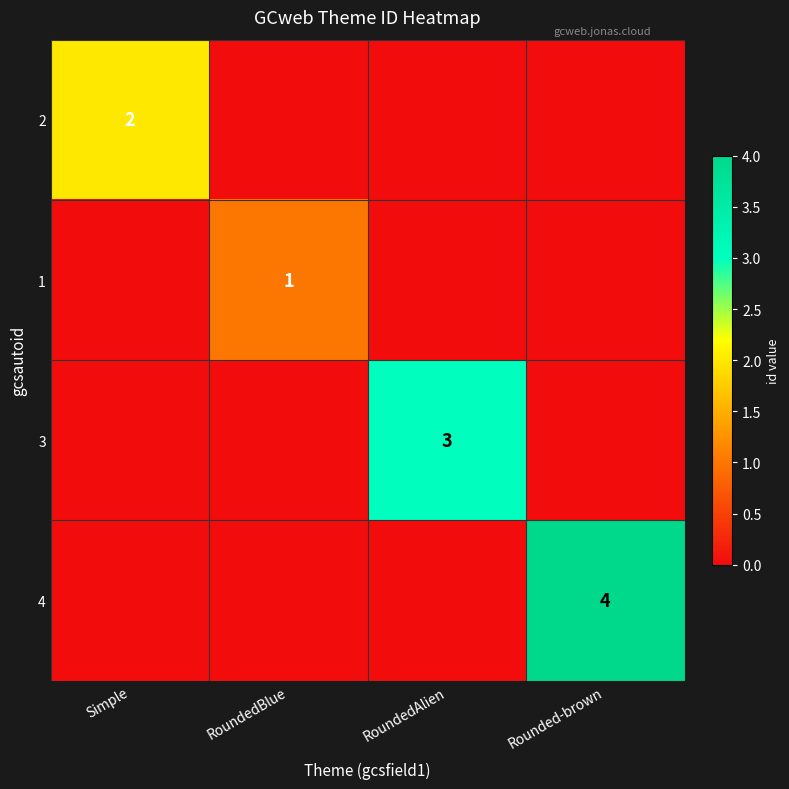

Is it true that 3 equals 3 at RoundedAlien?

True